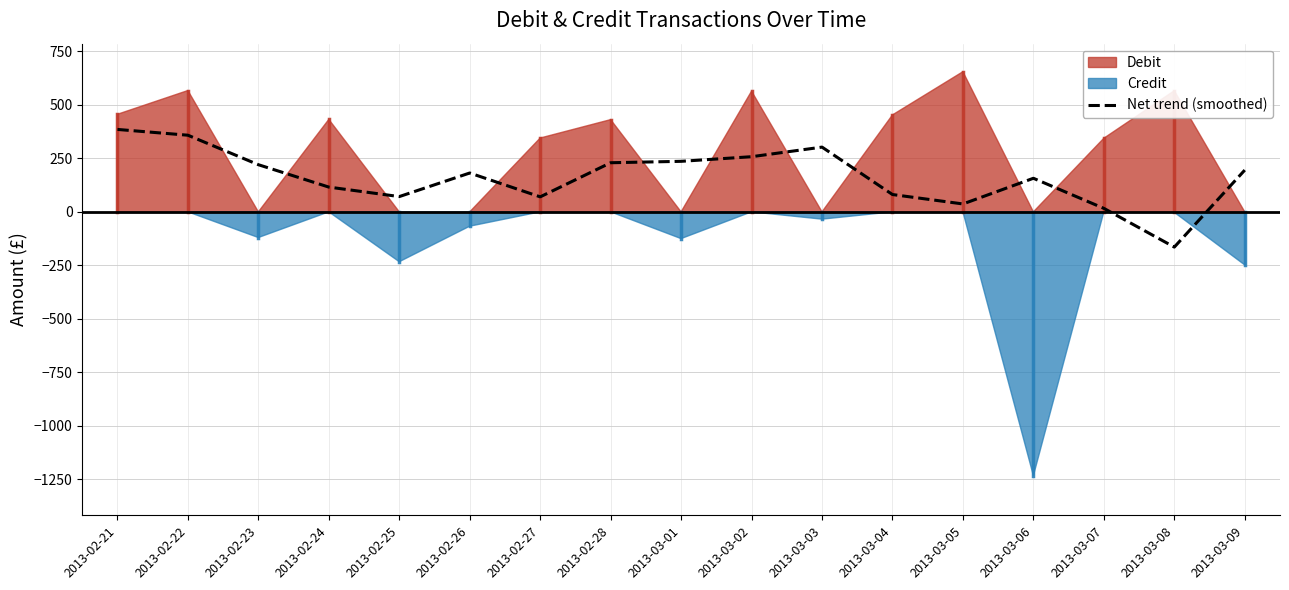

How many interior local peaks (higher than both neighbors) does the data have?

3